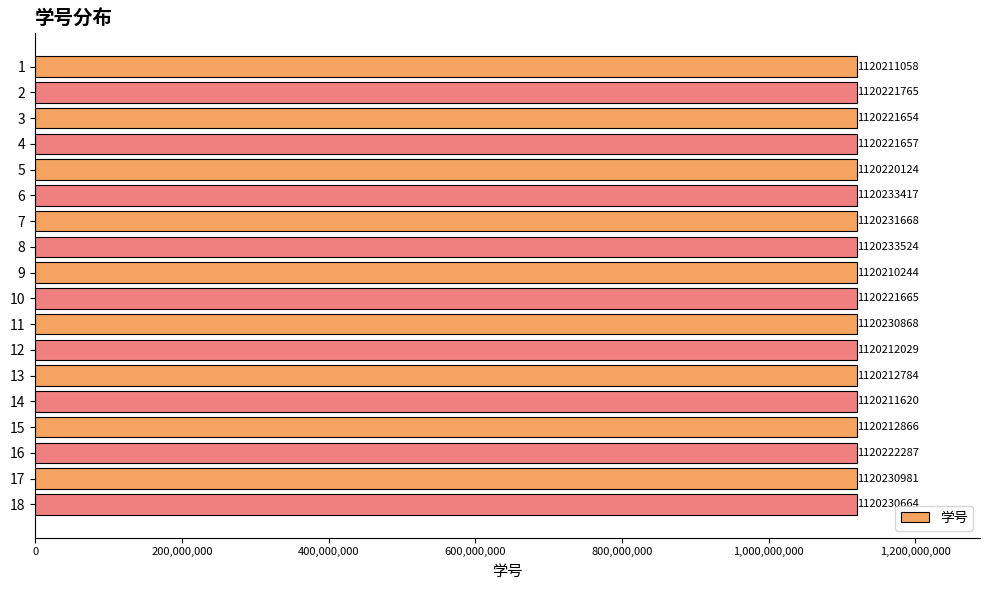

Does the chart contain any negative values?

No